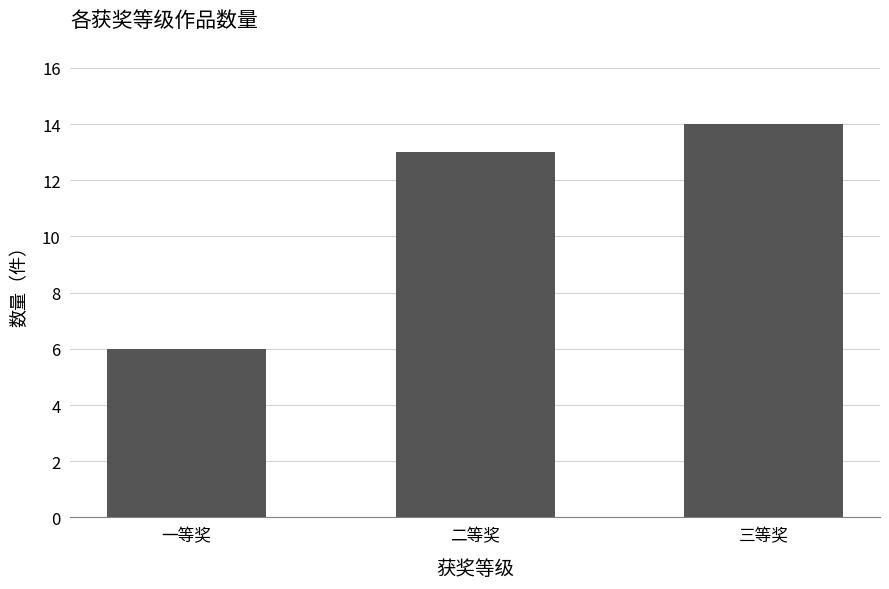

Rank the categories by value from highest to lowest.

三等奖, 二等奖, 一等奖